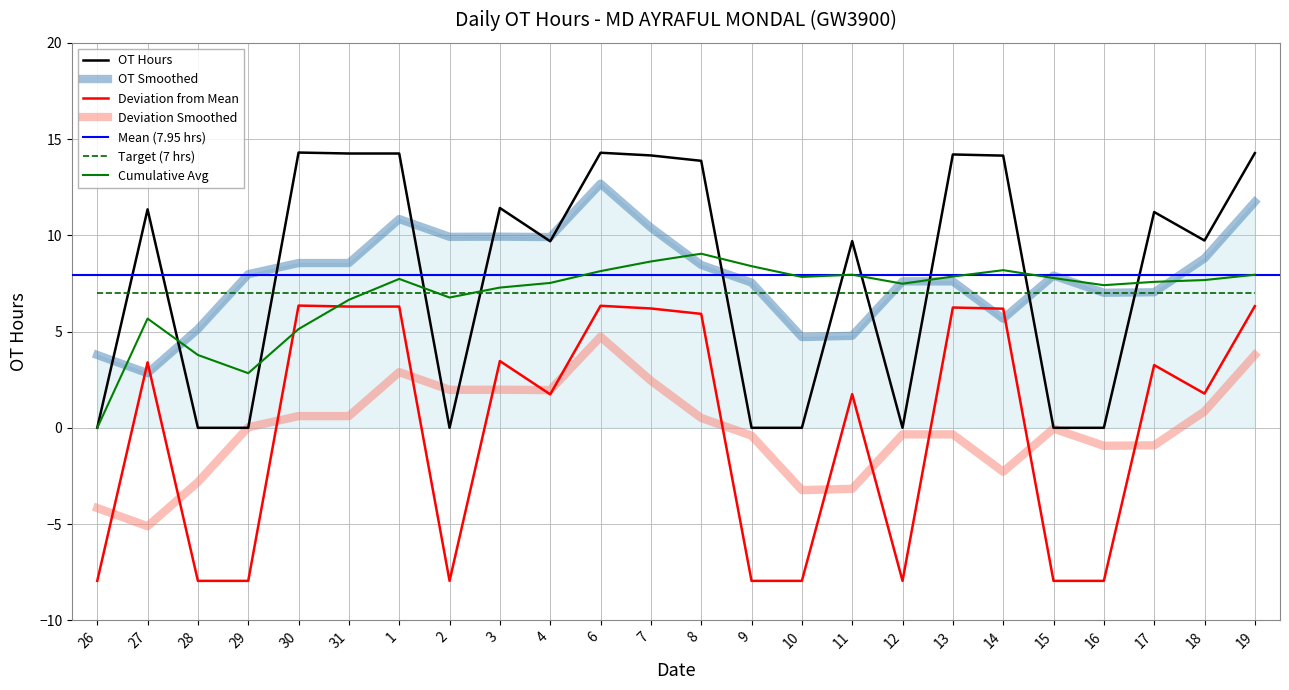

What is the maximum value shown in the chart?

14.3